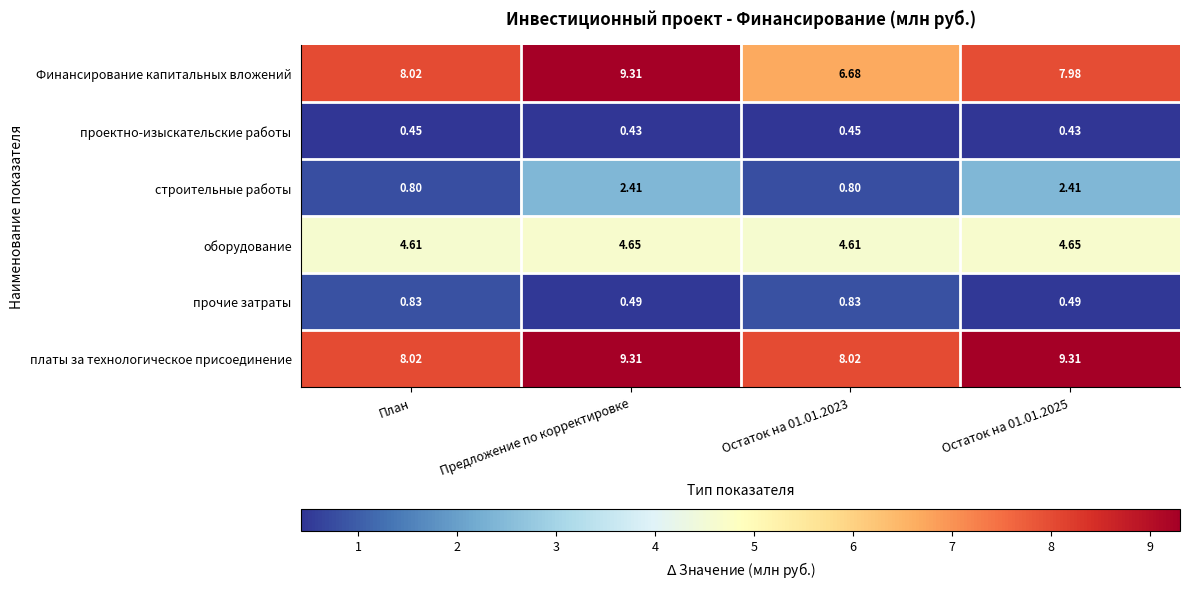

How many values in the строительные работы series exceed 2?

2